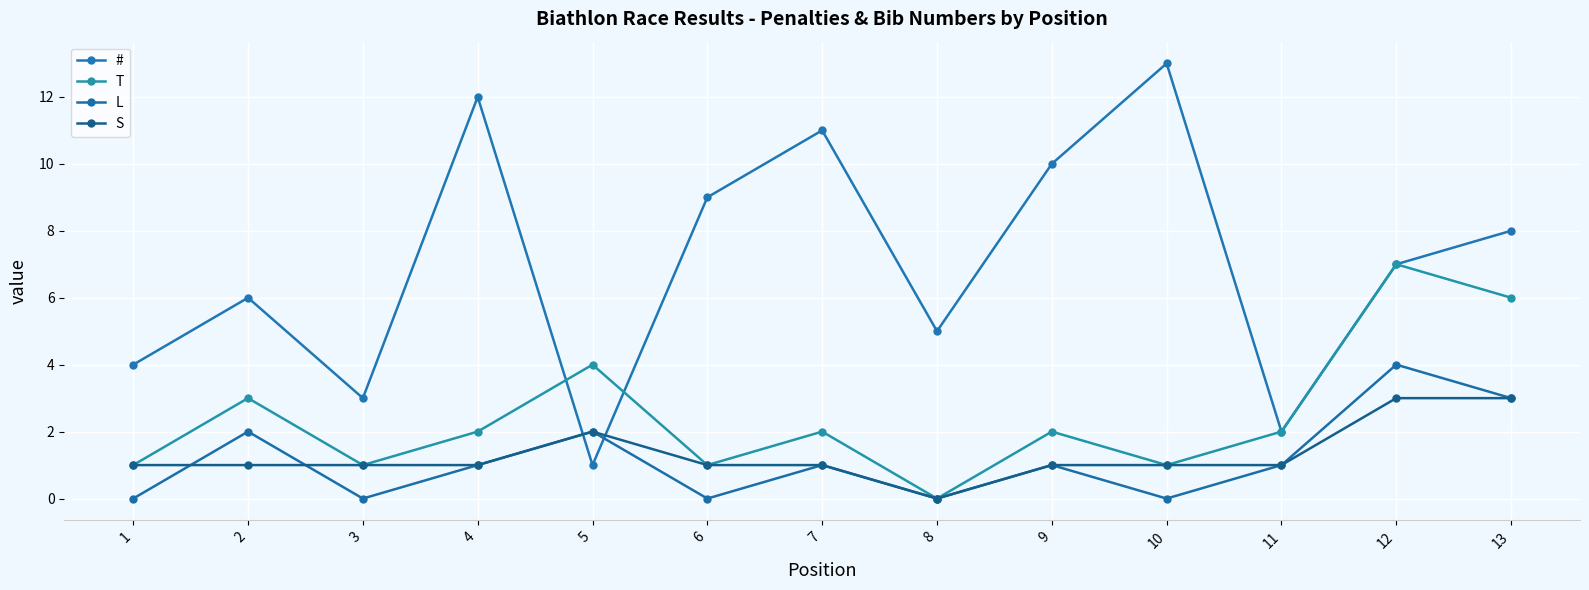

What is the difference between the maximum and minimum values in the S series?

3